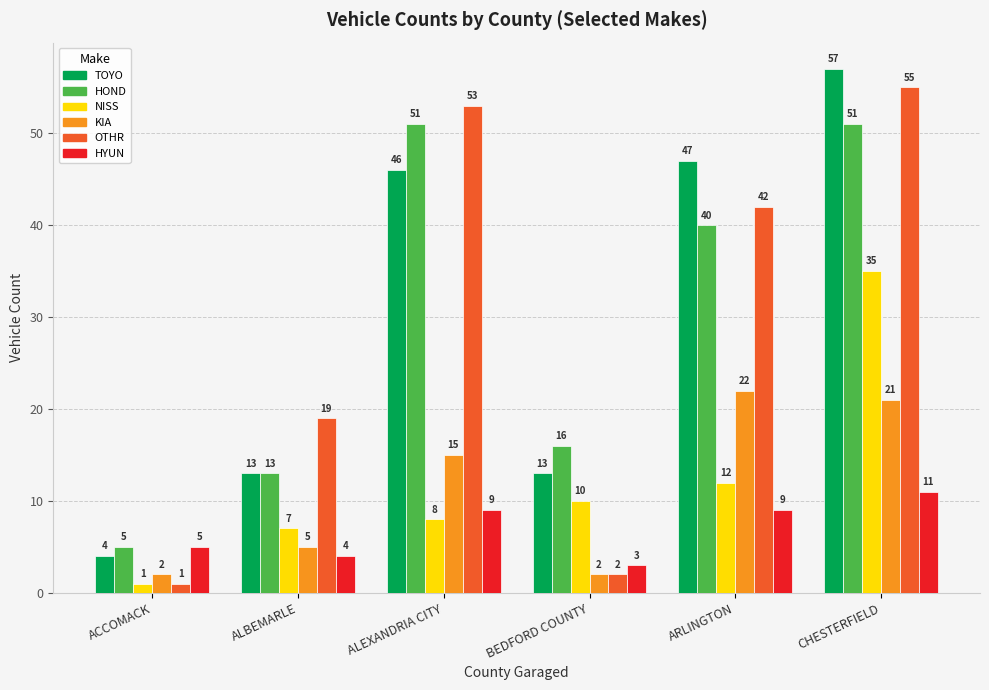

Reading right to left, what are all the values shown in this chart?

TOYO: 57	47	13	46	13	4
HOND: 51	40	16	51	13	5
NISS: 35	12	10	8	7	1
KIA: 21	22	2	15	5	2
OTHR: 55	42	2	53	19	1
HYUN: 11	9	3	9	4	5